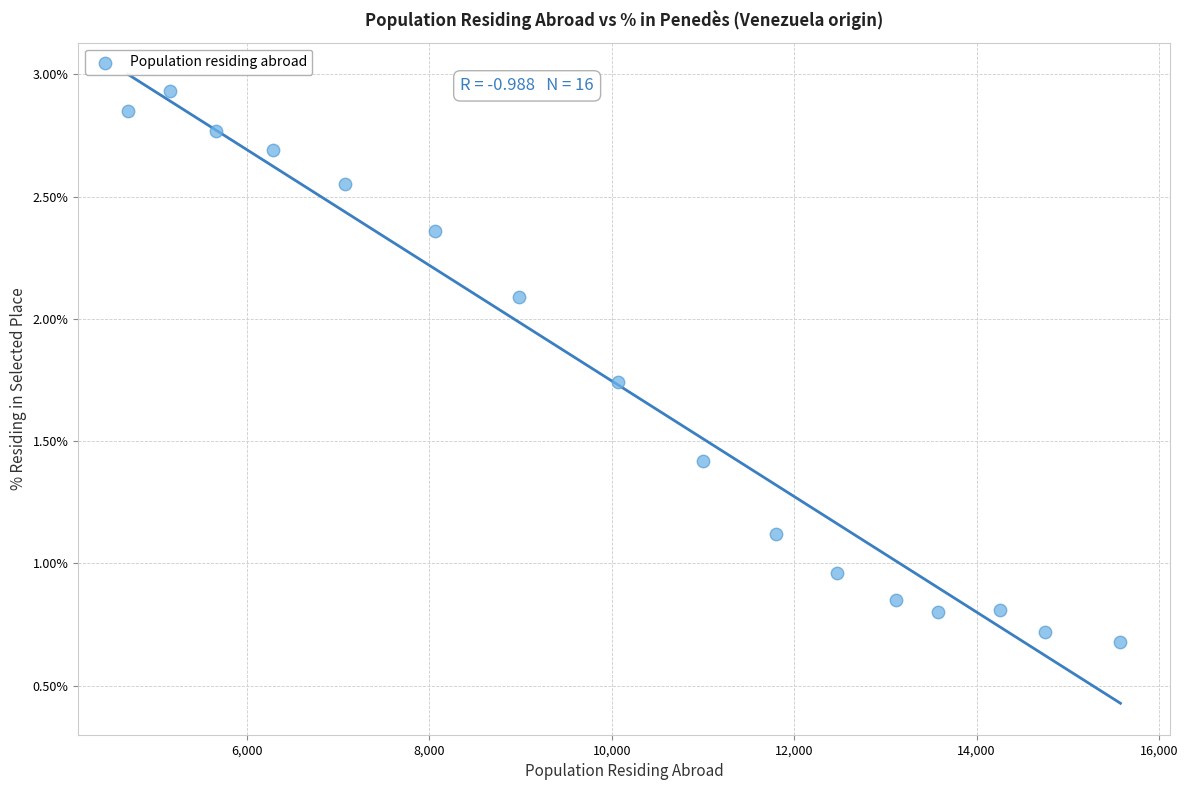

What is the range of X values (max minus min)?

10881.0